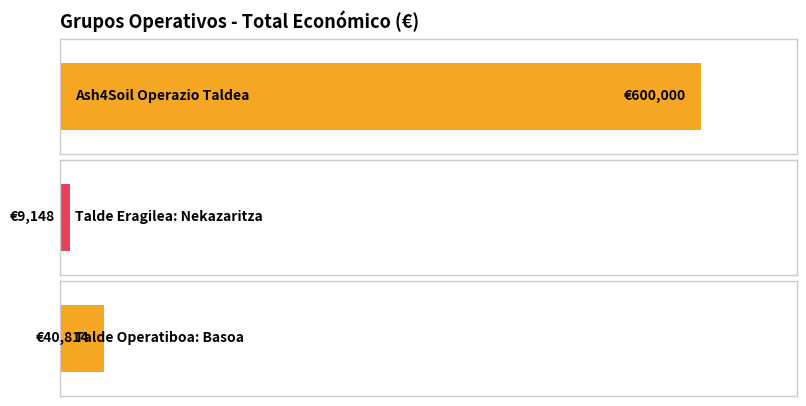

Reading left to right, extract all data points from this chart.

Ash4Soil Operazio Taldea=600000	Talde Eragilea: Nekazaritza=9148	Talde Operatiboa: Basoa=40814